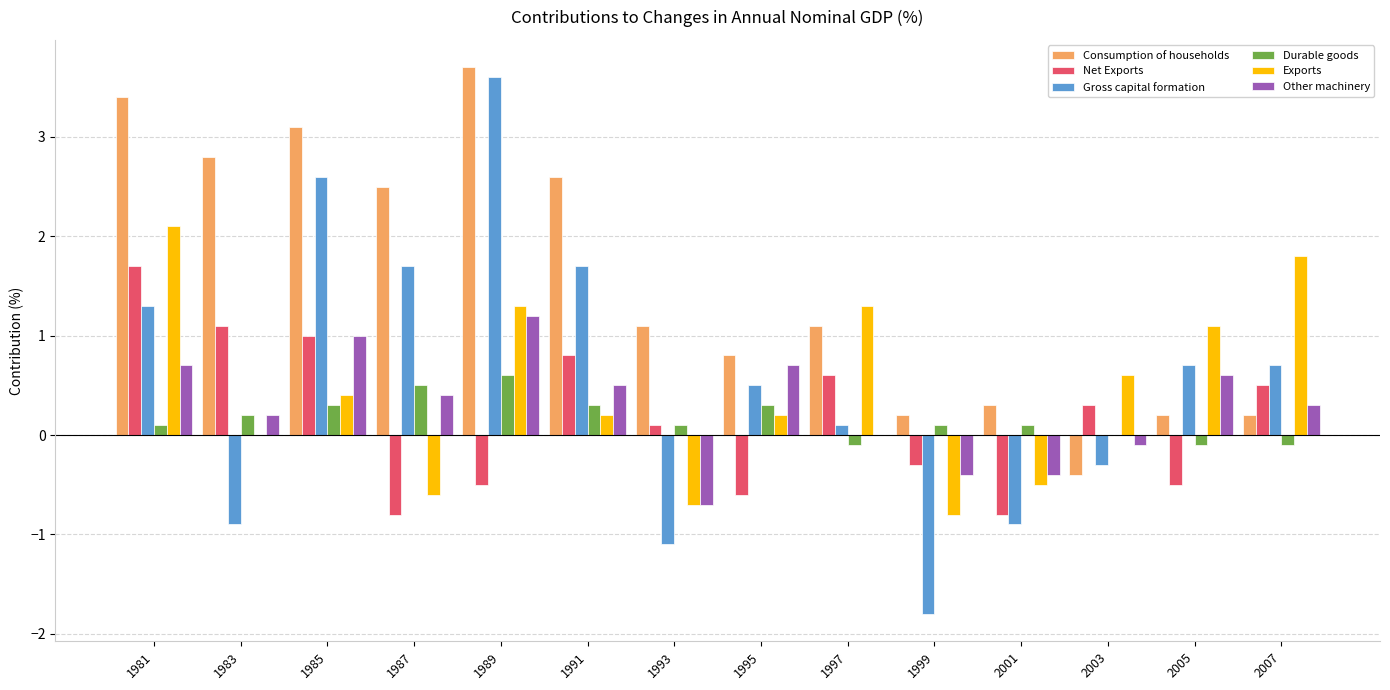

What is the sum of all Net Exports values?

2.6